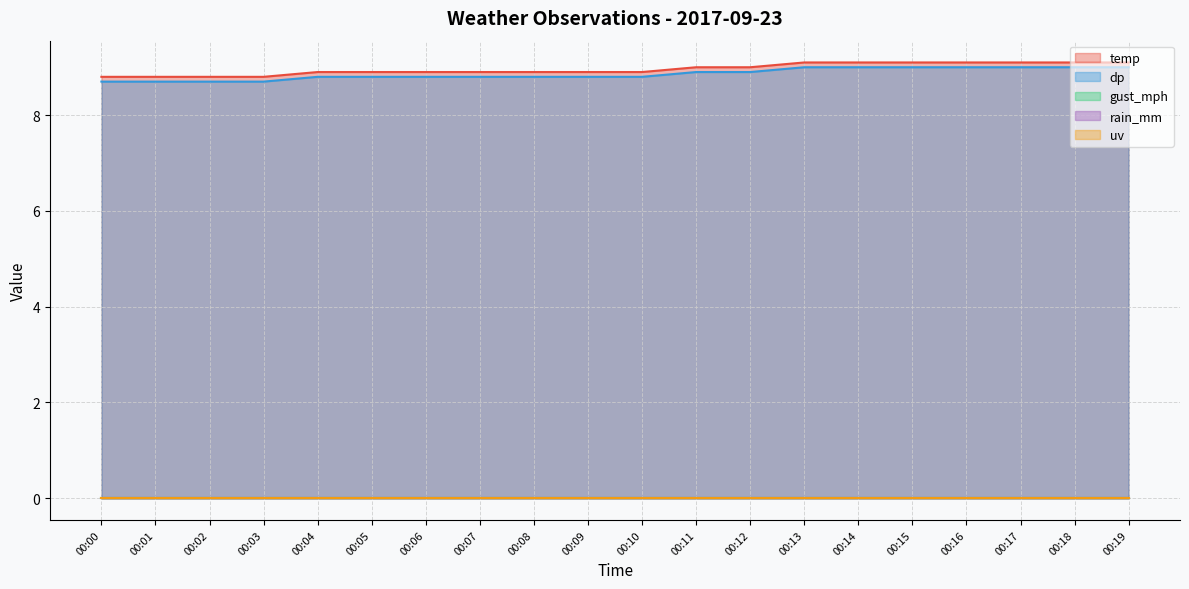

True or false: gust_mph and dp cross at least once.

False